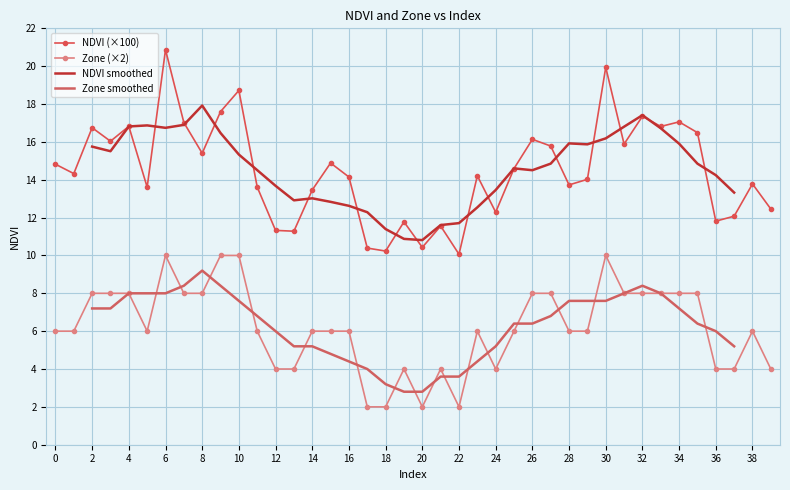

True or false: Zone has more than 0 points higher than both neighbors.

True